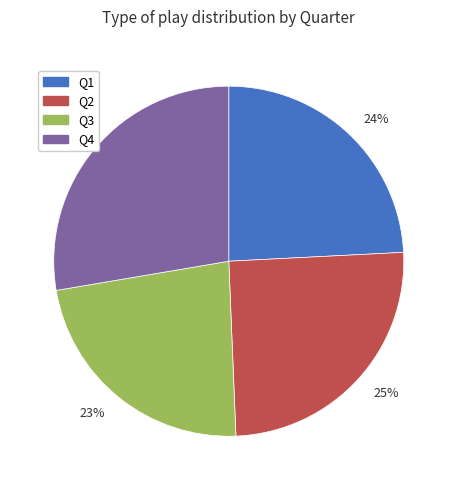

Which slice is the smallest?

23%